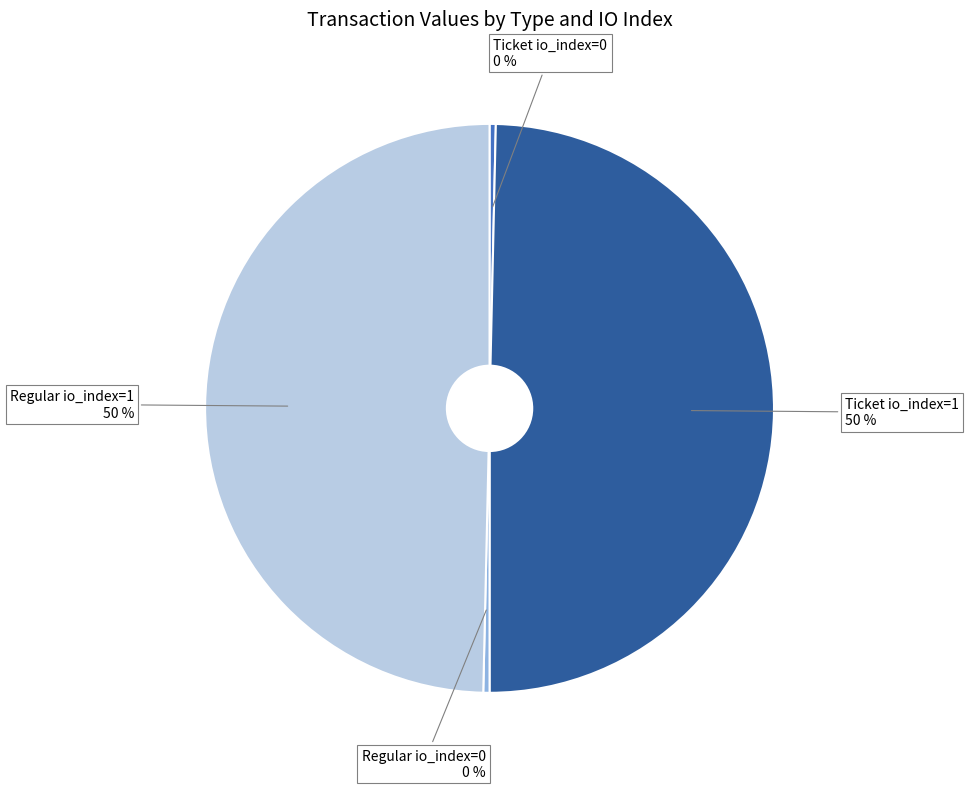

Is it true that Ticket io_index=0 is 15% of the pie?

False